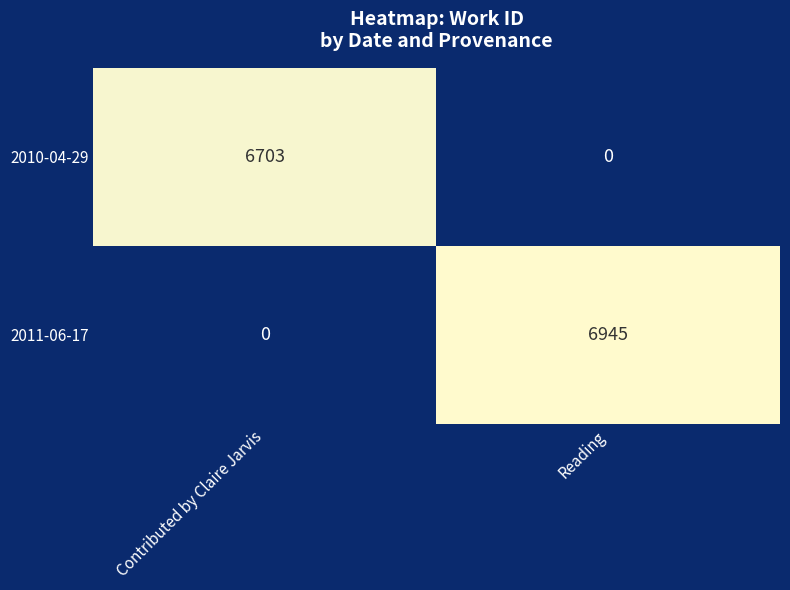

The value of 2011-06-17 at Contributed by Claire Jarvis is 0. True or false?

True